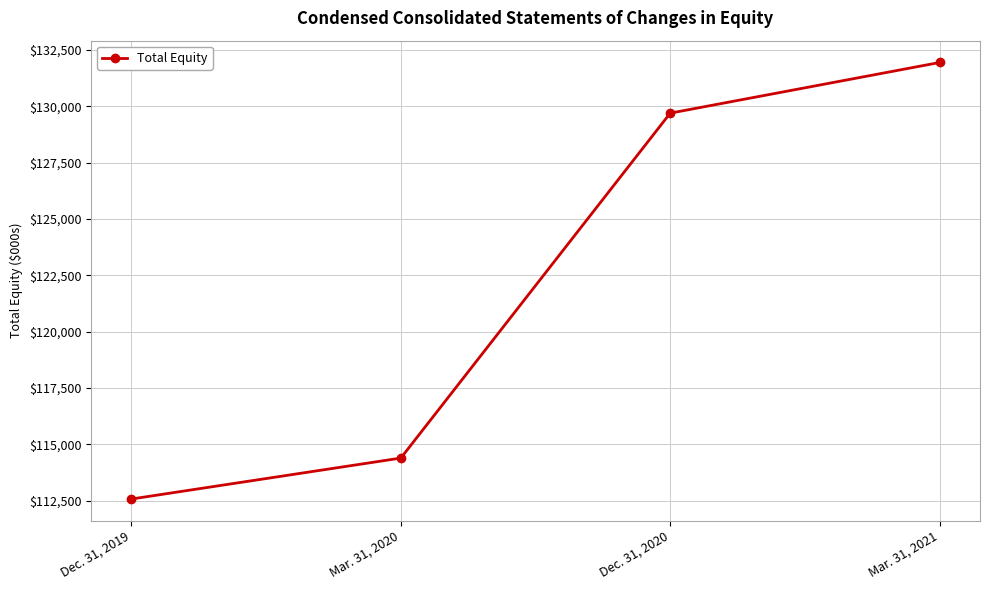

At which category does the chart reach its minimum across all series?

Dec. 31, 2019